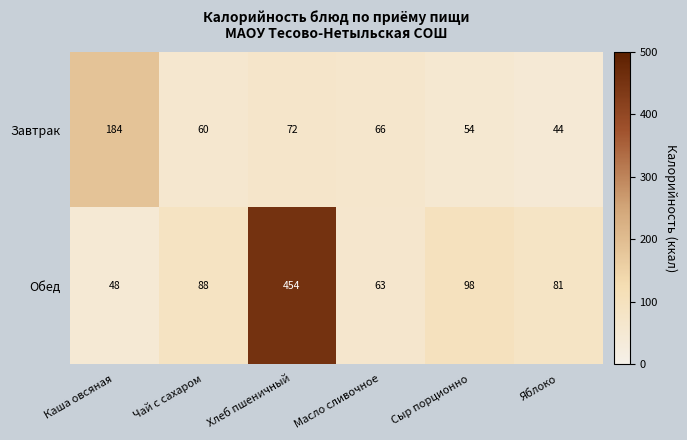

What is the difference between the highest and lowest values at Сыр порционно?

44